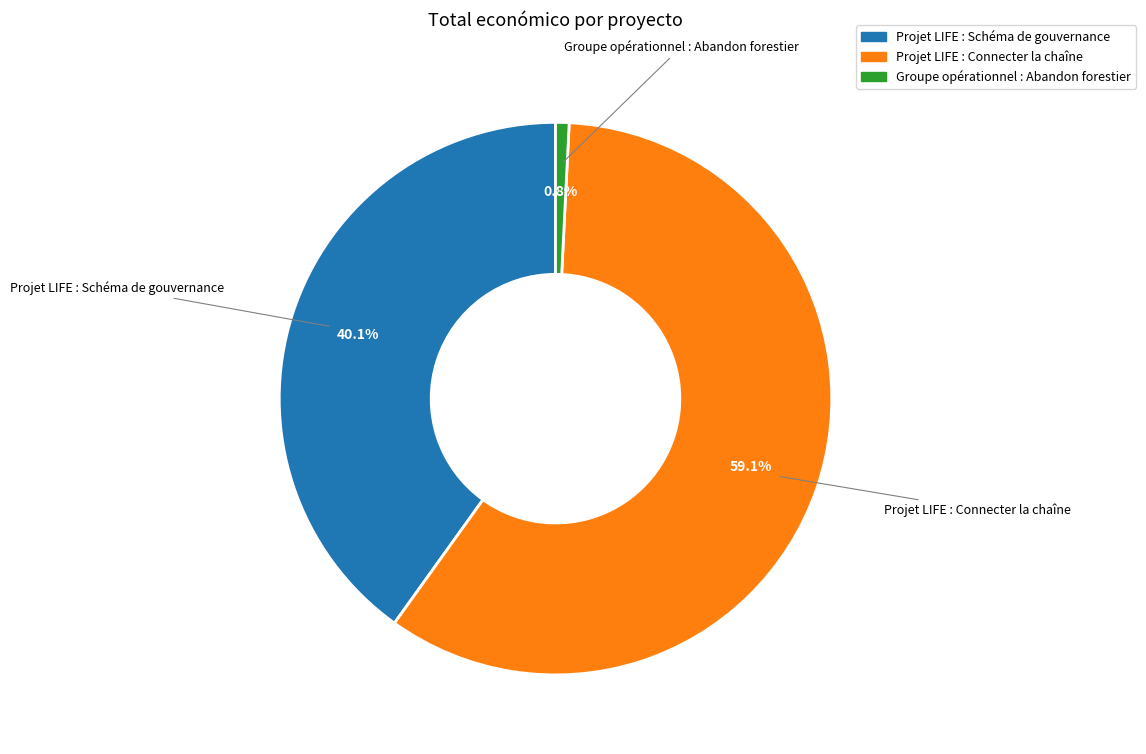

Which category has the smallest portion of the pie?

Groupe opérationnel : Abandon forestier